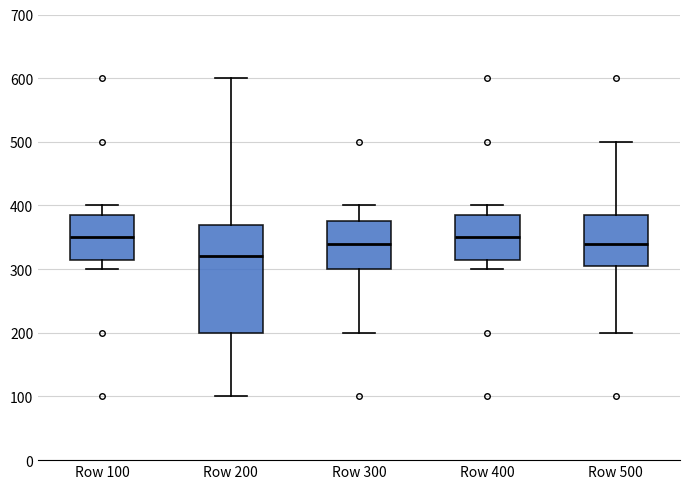

Which box has the lowest median line?

Row 200